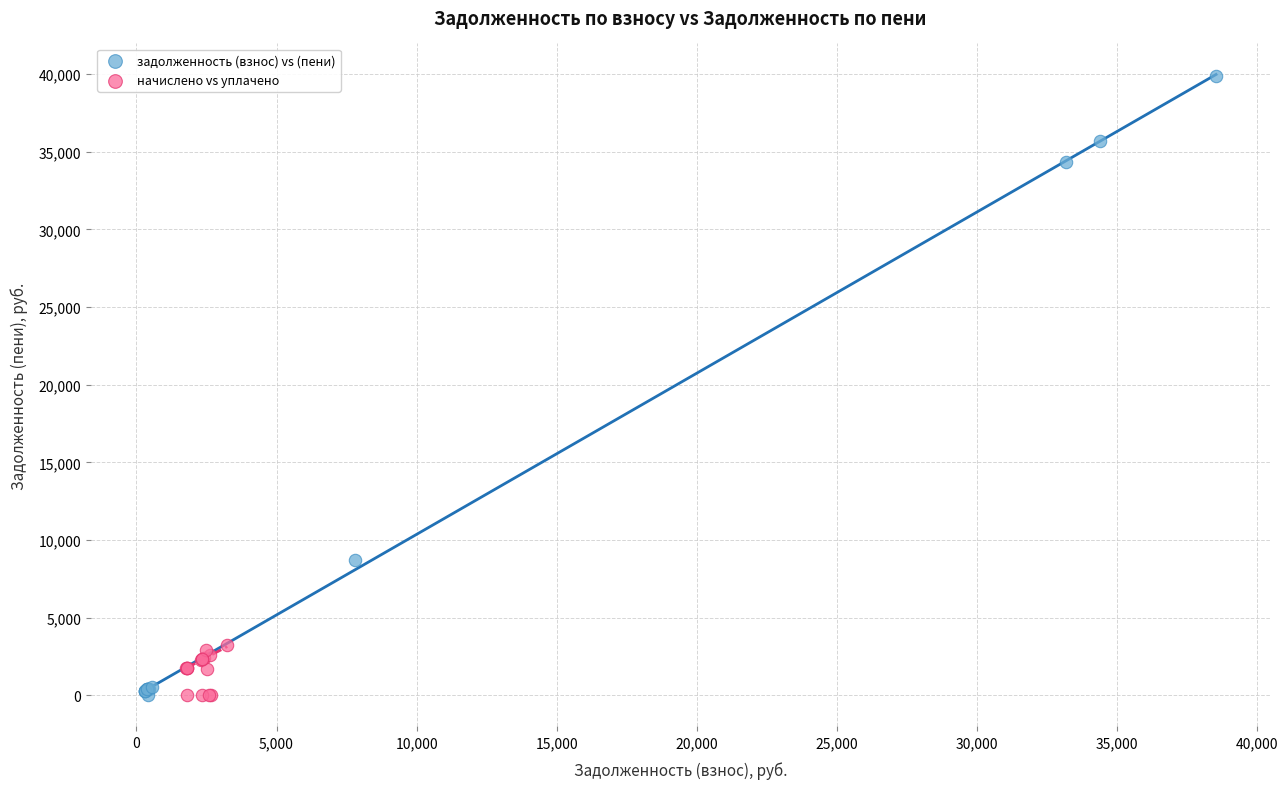

Which series reaches the maximum Y coordinate?

задолженность (взнос) vs (пени)